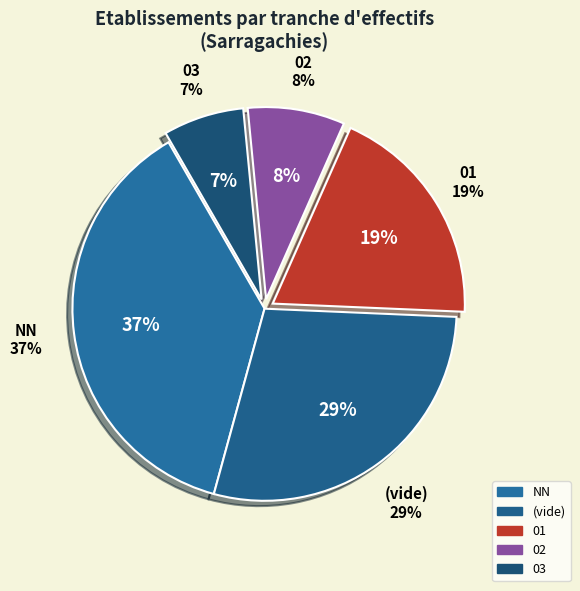

How many segments does this pie chart have?

5